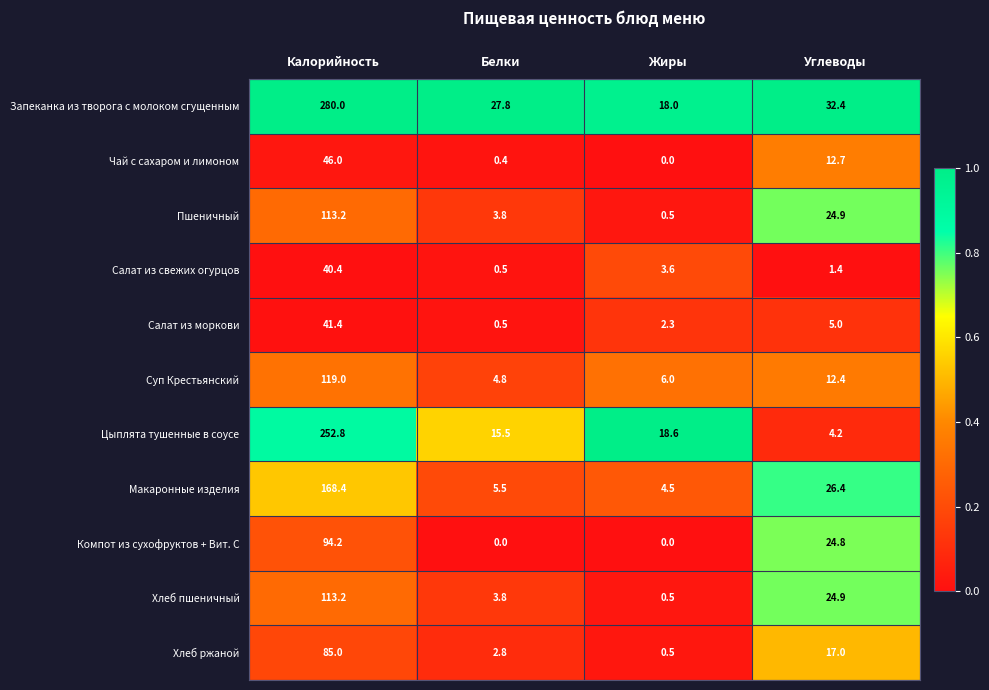

Is the value of Пшеничный at Белки greater than the value of Запеканка из творога с молоком сгущенным at Жиры?

No